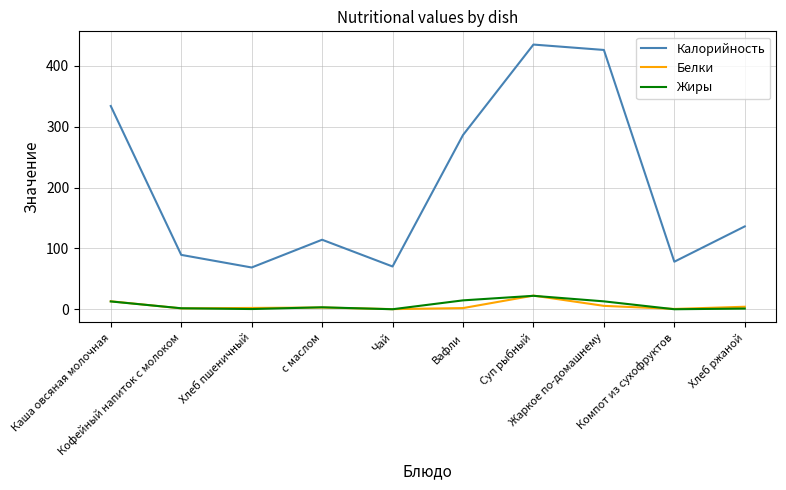

True or false: Калорийность and Жиры intersect in this chart.

False